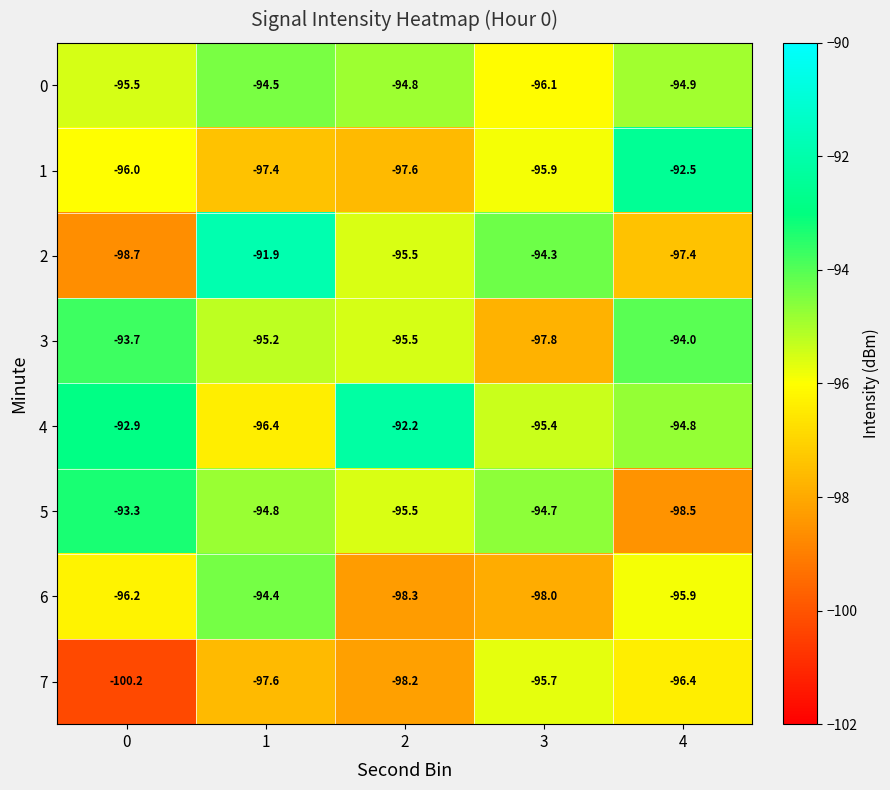

Which series has the largest range (max minus min)?

2